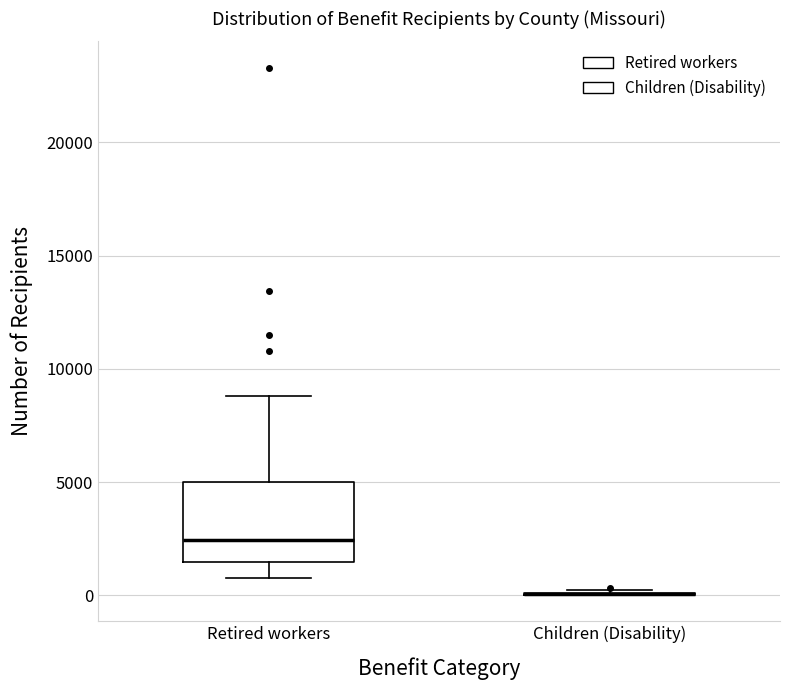

Reading left to right, read every box against the y-axis: the position of its median line, the range the box covers, and the ends of its whiskers. The values are not printed on the chart, so give them approximately, as read against the axis.

Retired workers: median 2500, box 1500 to 5000, whiskers 1000 to 9000
Children (Disability): box collapsed to a line at 0, whiskers 0 to 0